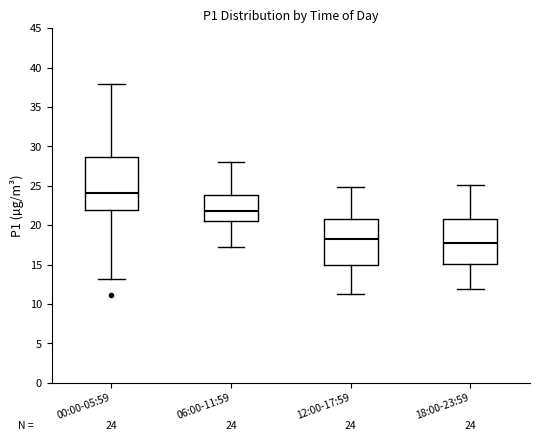

Which box's median line is the lowest?

18:00-23:59